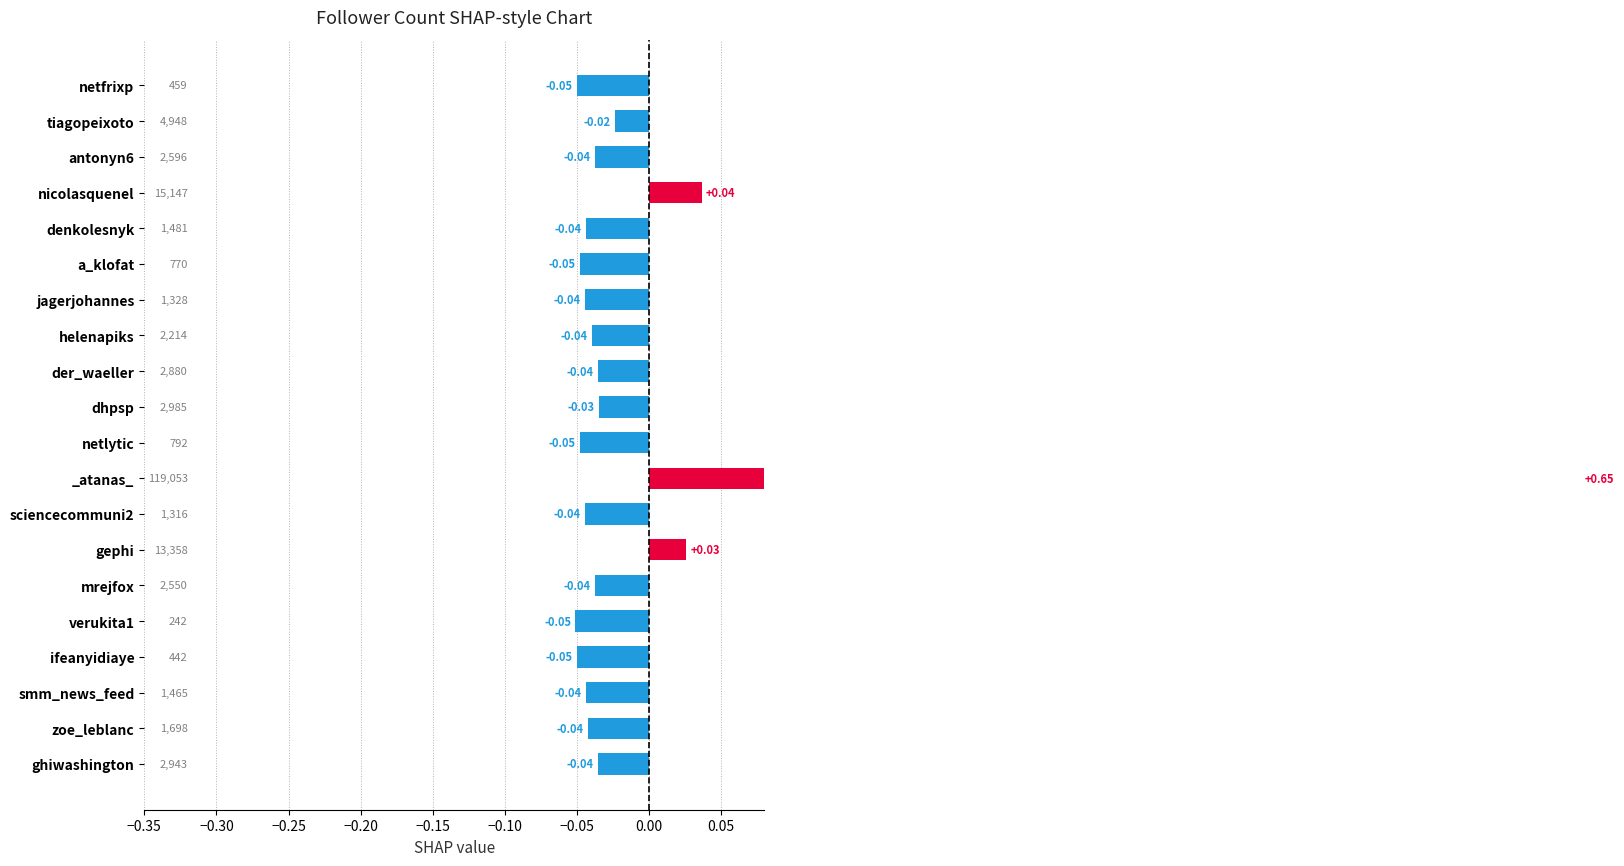

Count the number of categories in the chart.

20